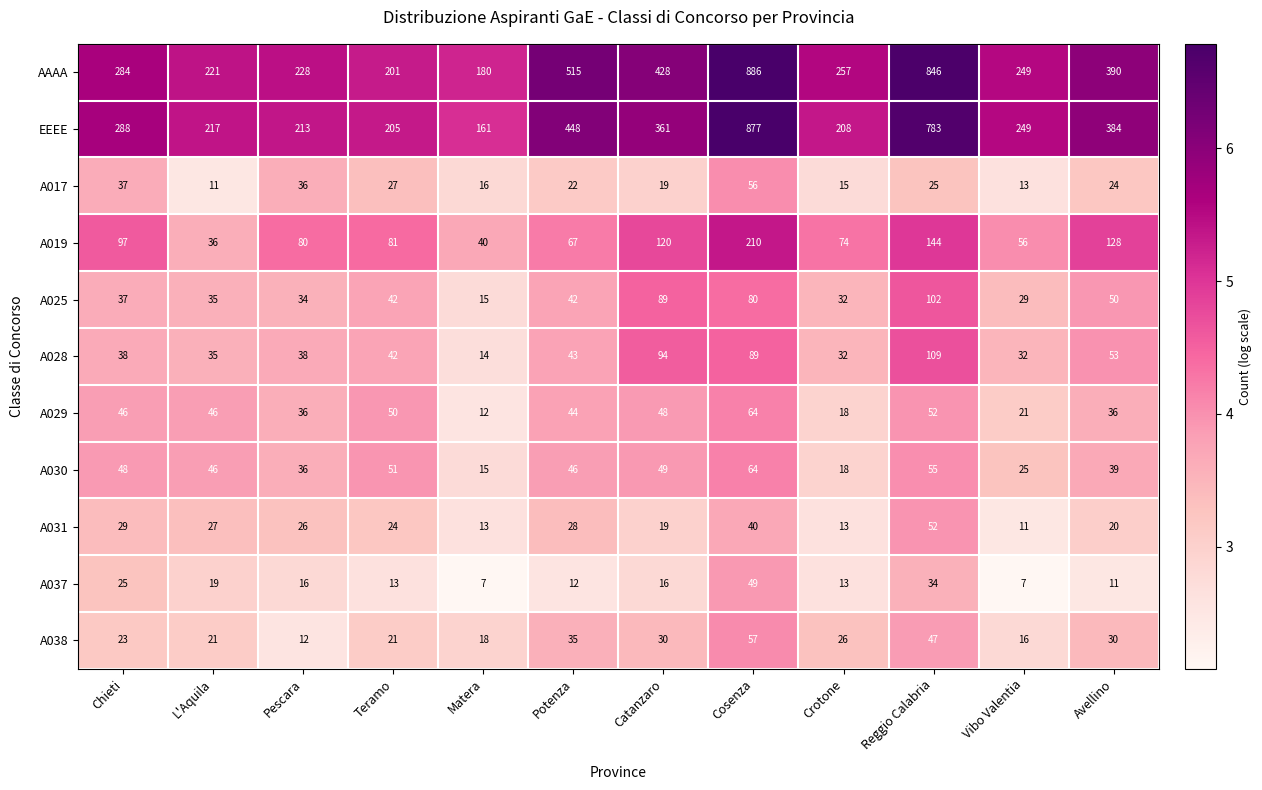

Which series has the largest total across all categories?

AAAA